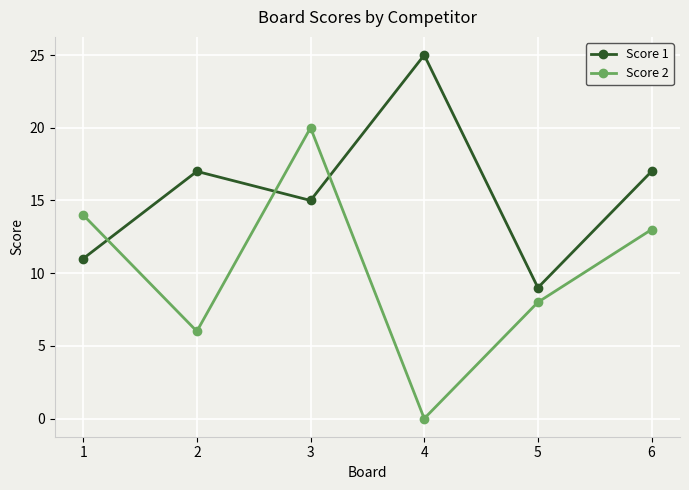

What are all the series names shown in the legend?

Score 1, Score 2